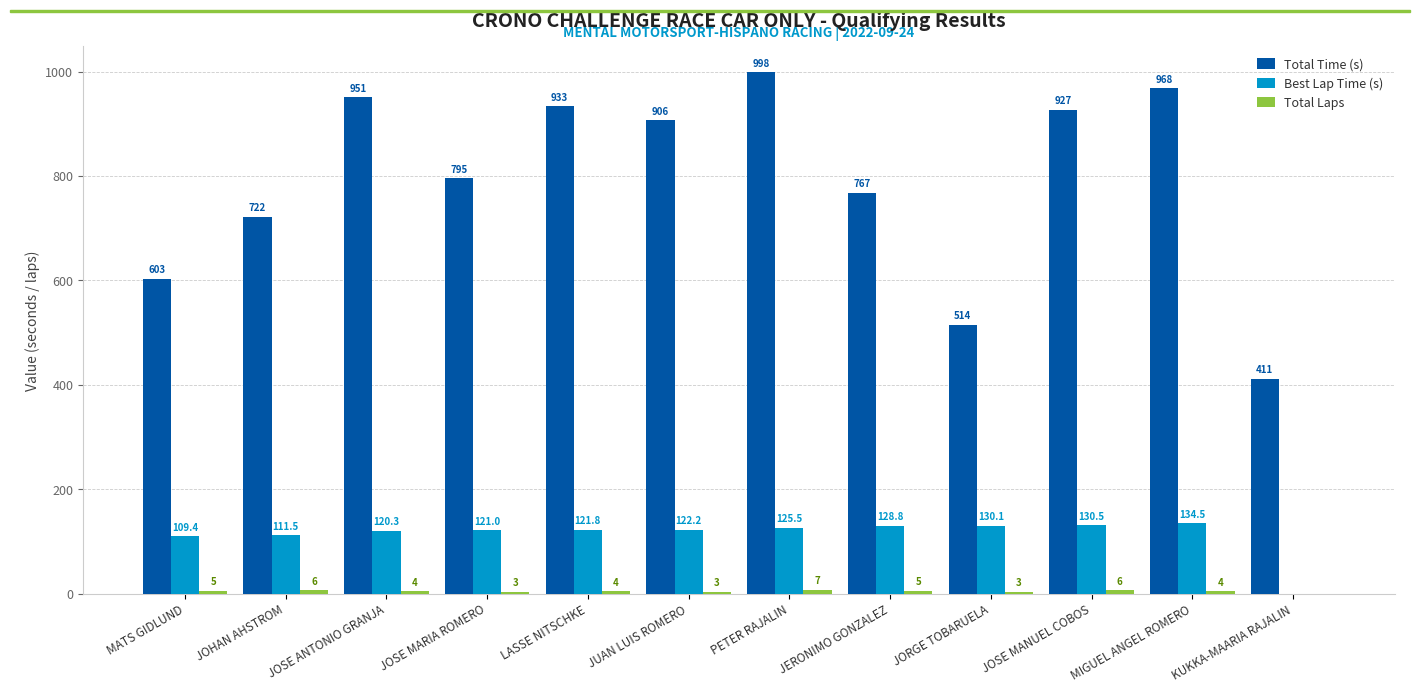

How many groups of bars are there?

12